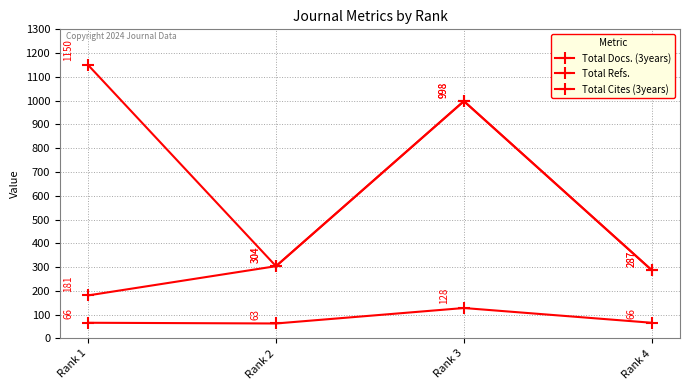

What is the sum of all Total Refs. values?

1770